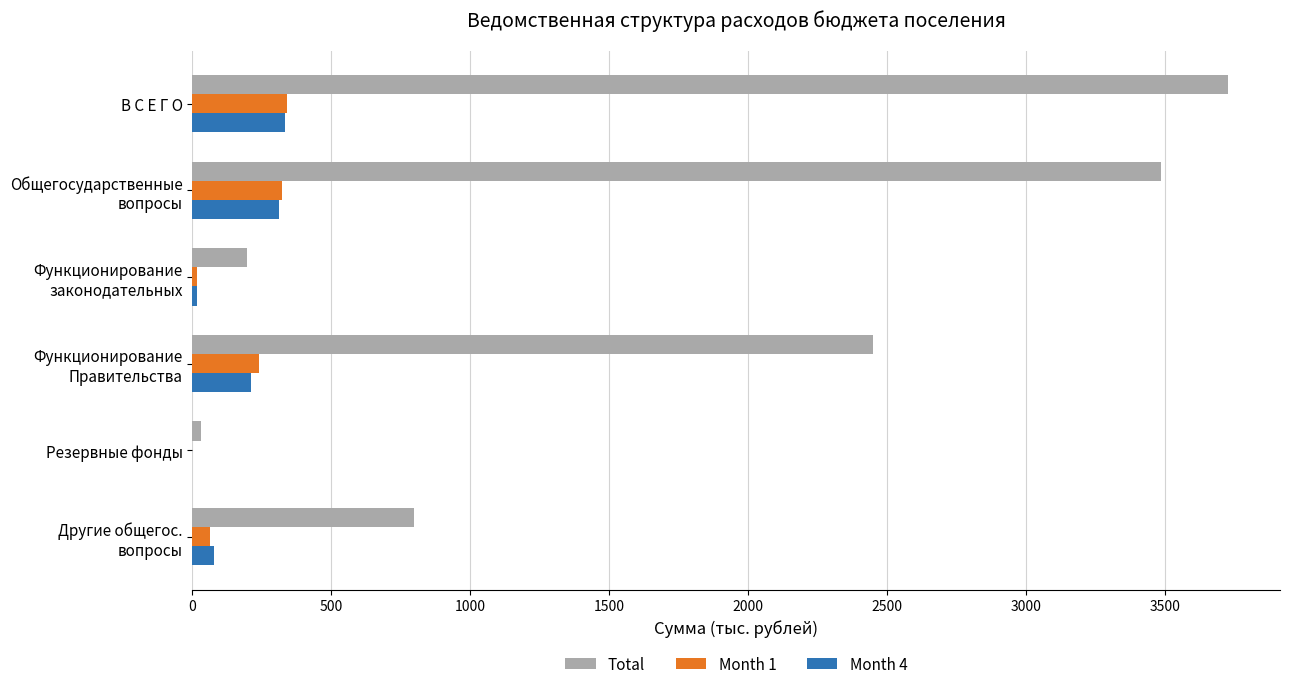

What is the maximum value for Total?

3727.4